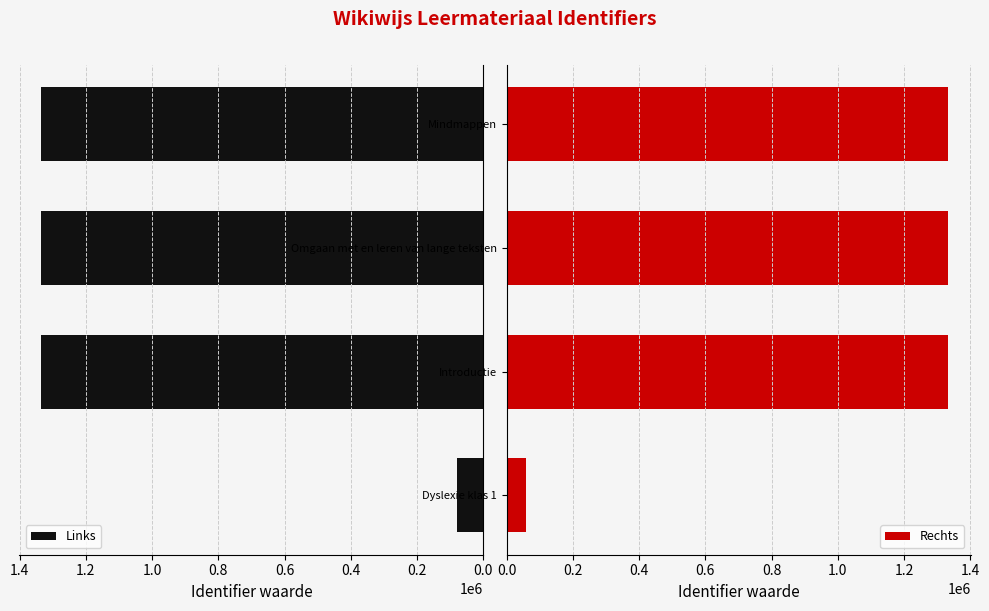

What is the minimum value for Links?

80000